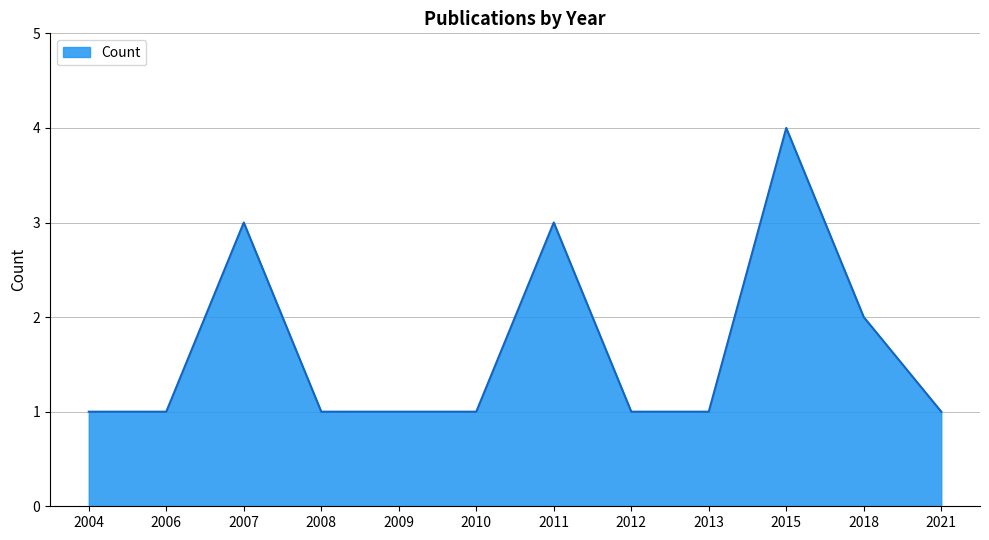

The chart shows a value of 5 at 2007. True or false?

False